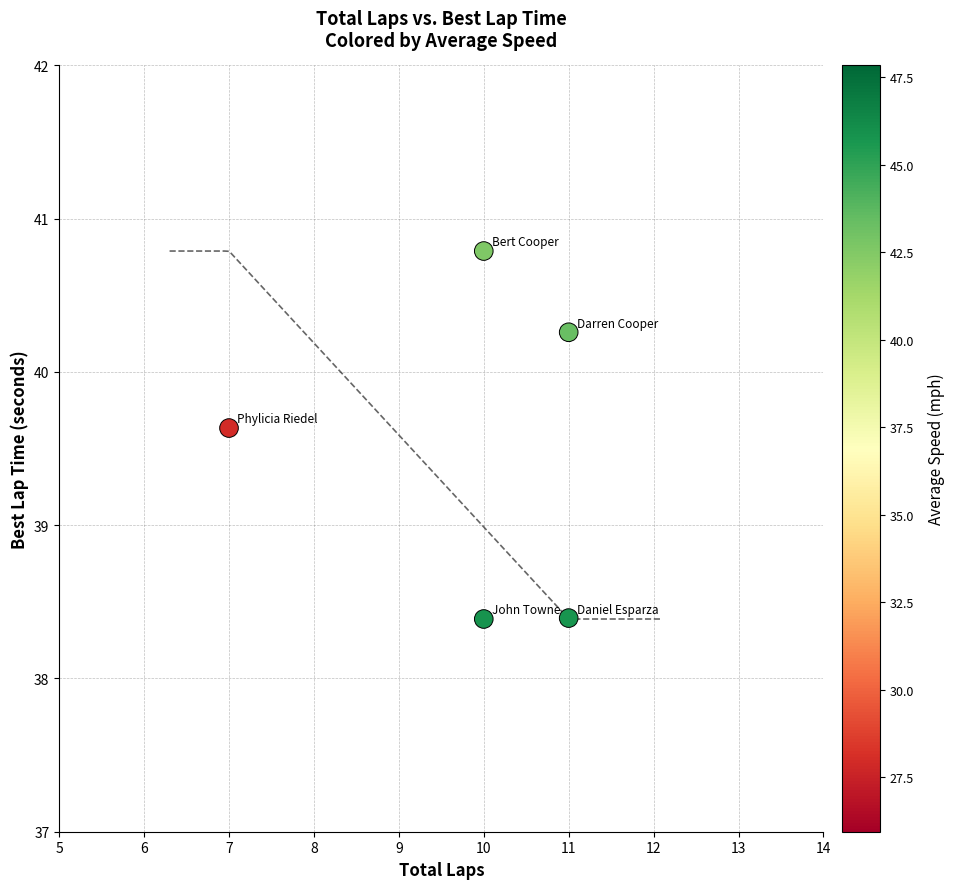

What is the range of Y values (max minus min)?

2.4